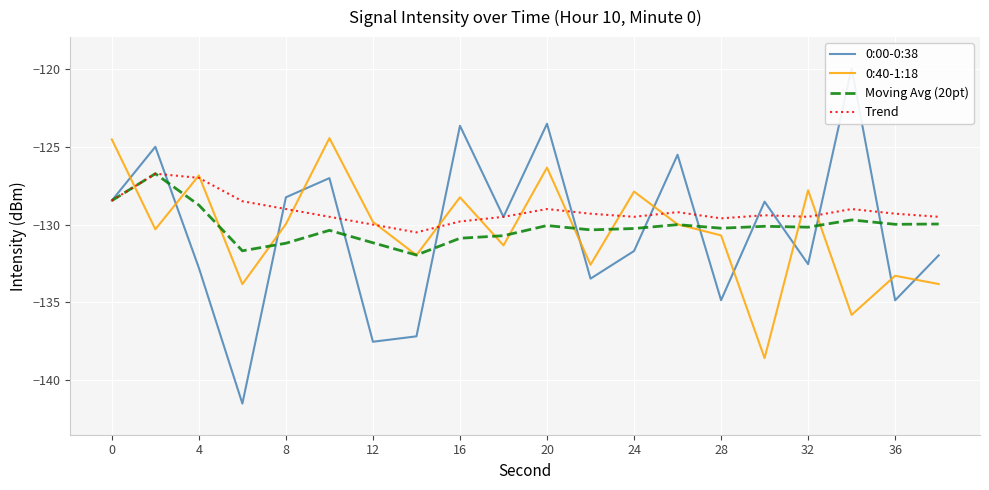

True or false: 0:40-1:18 and Trend cross at least once.

True